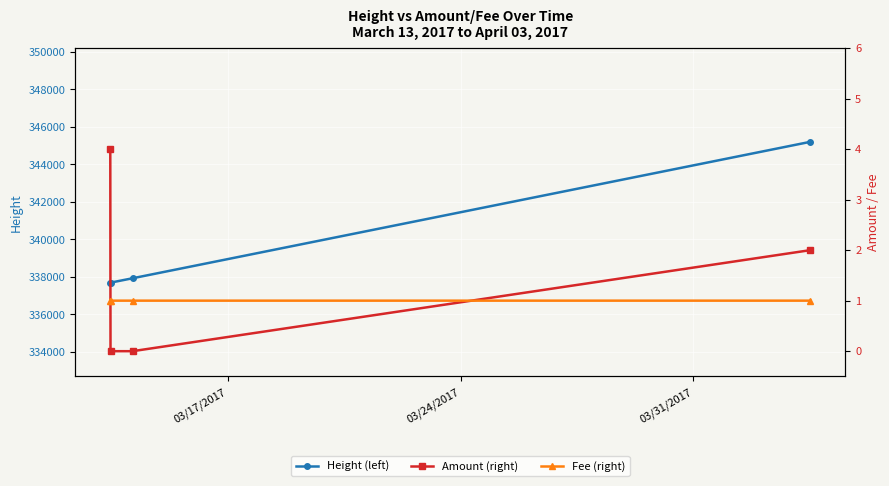

True or false: Fee (right) and Height (left) cross at least once.

False